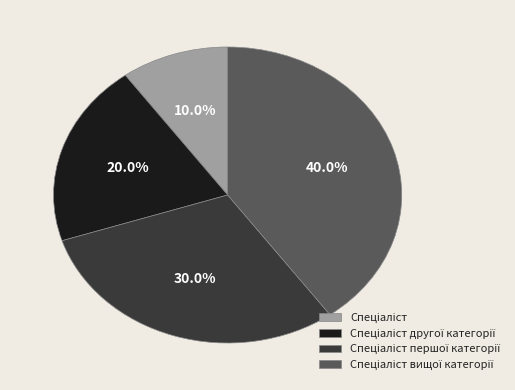

Is there a majority slice in this chart?

No